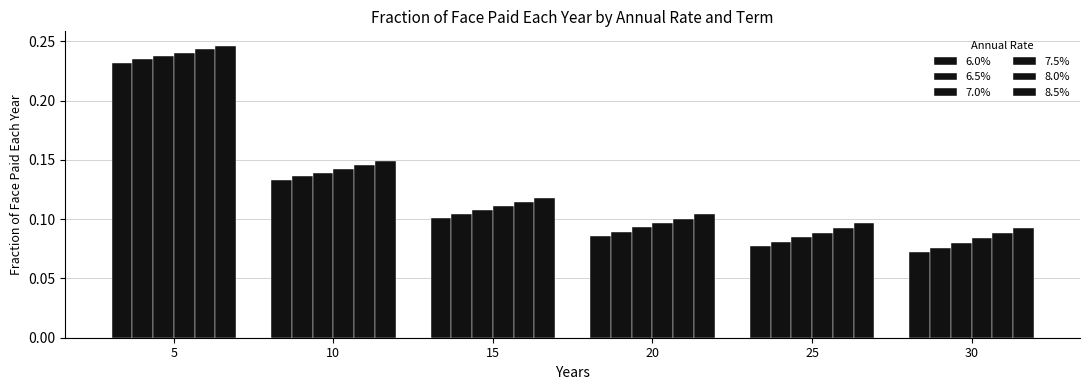

At how many categories does at least one series exceed 0?

6